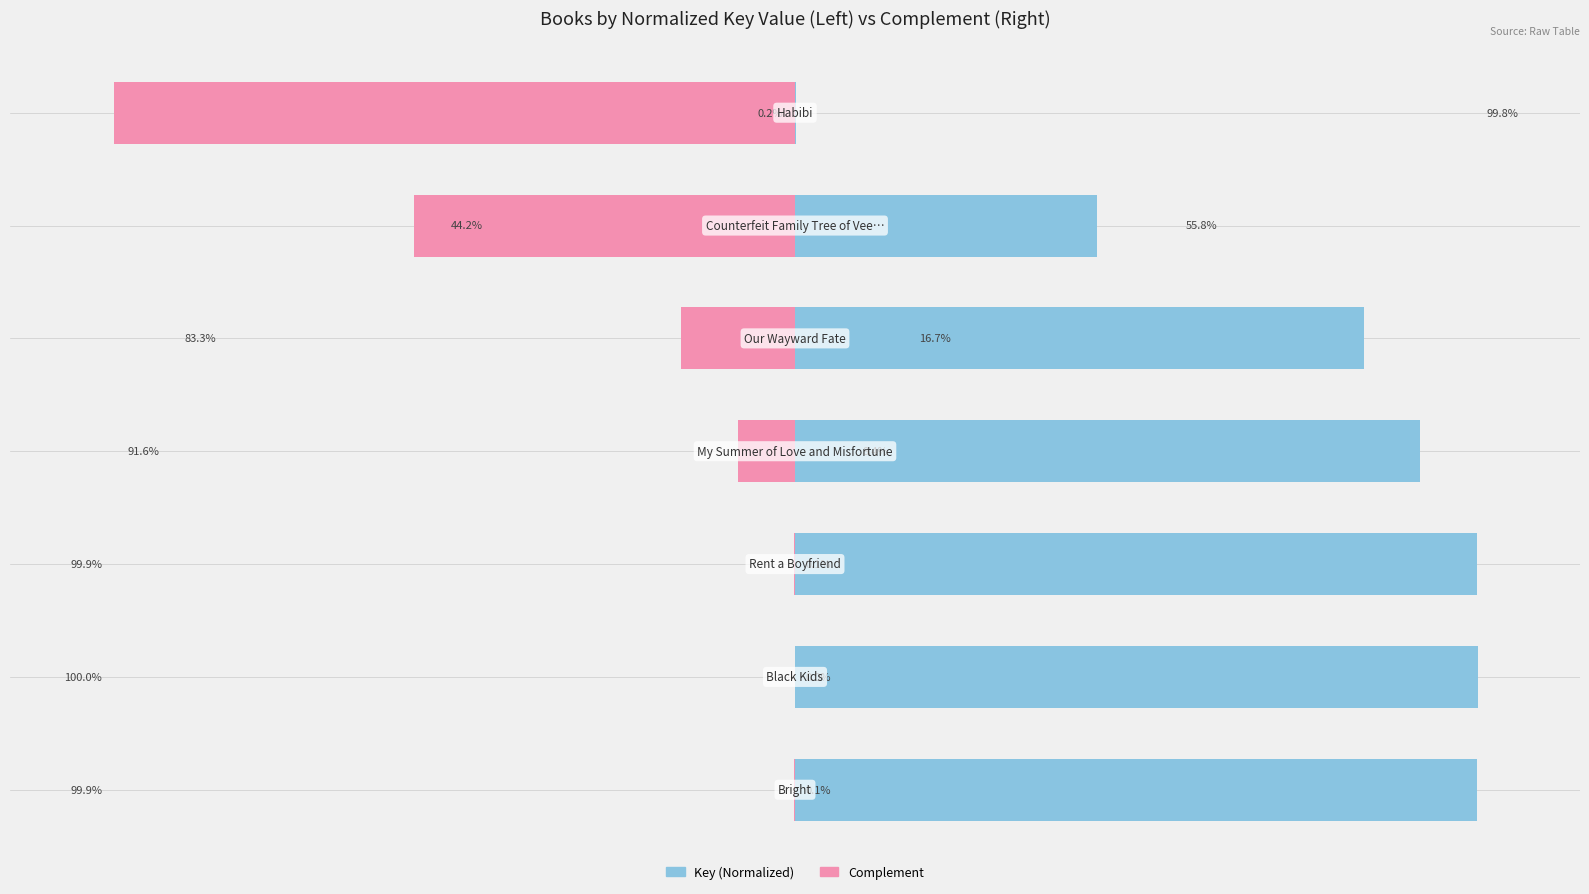

Count the number of categories in the chart.

7